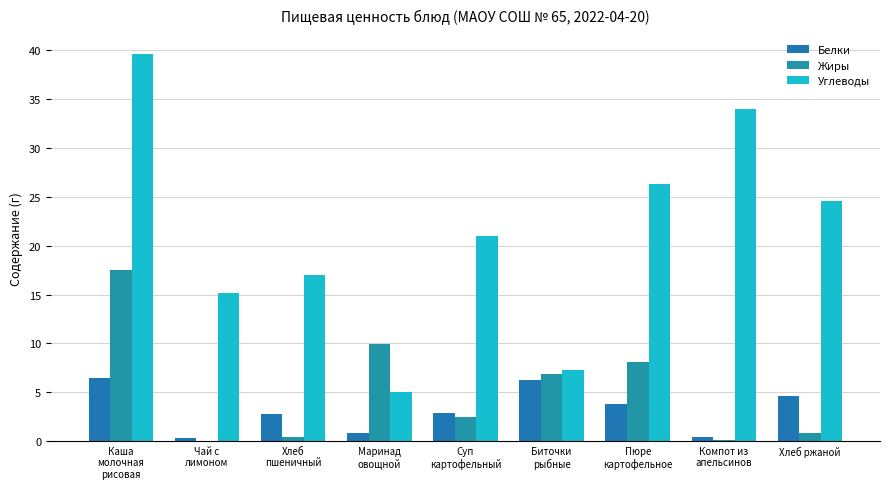

What is the approximate value of Жиры at Маринад
овощной?

9.9